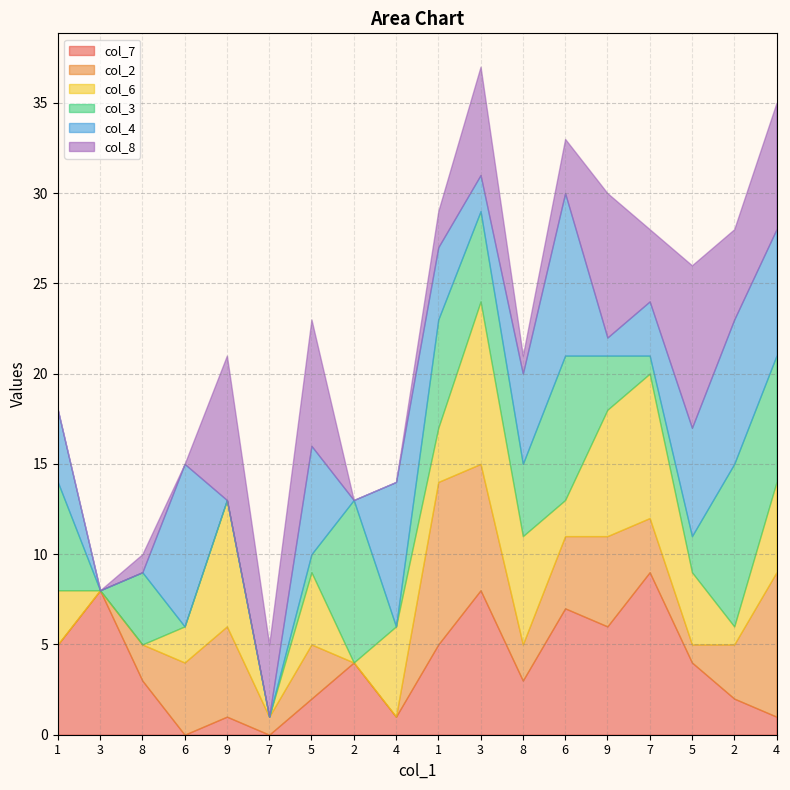

How many times do col_4 and col_8 cross each other?

6